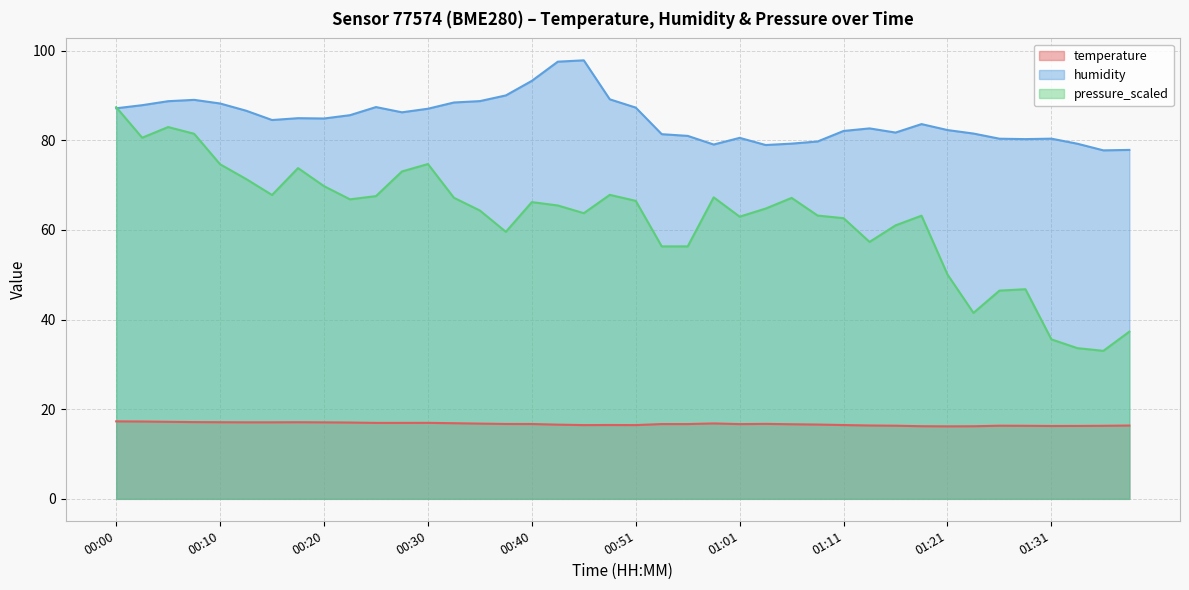

What is the difference between the highest and lowest values at 00:25?

70.5